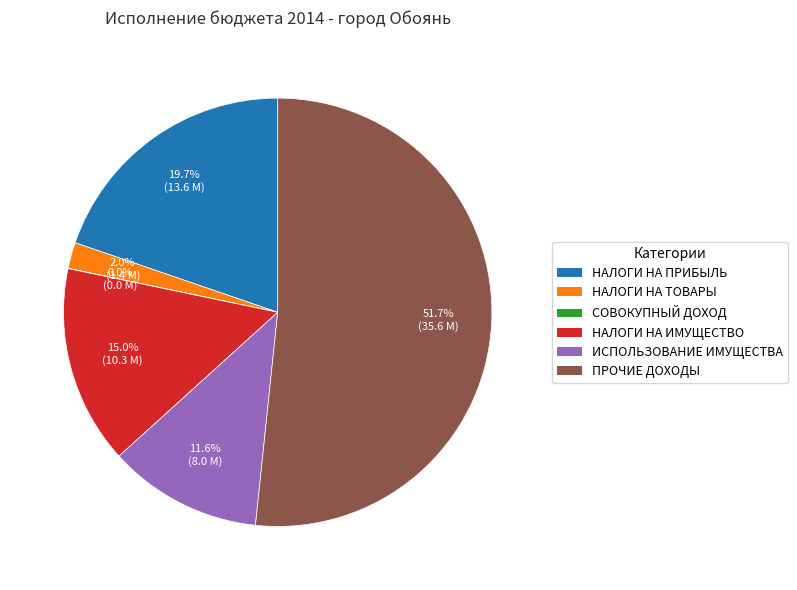

Is there any slice that represents more than half of the pie?

Yes